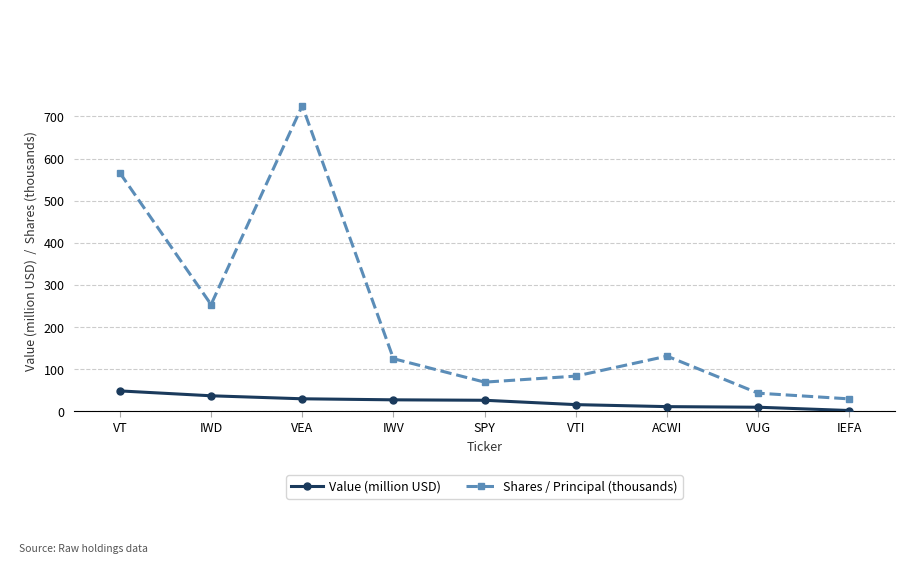

How many interior local peaks does the Shares / Principal (thousands) series have?

2